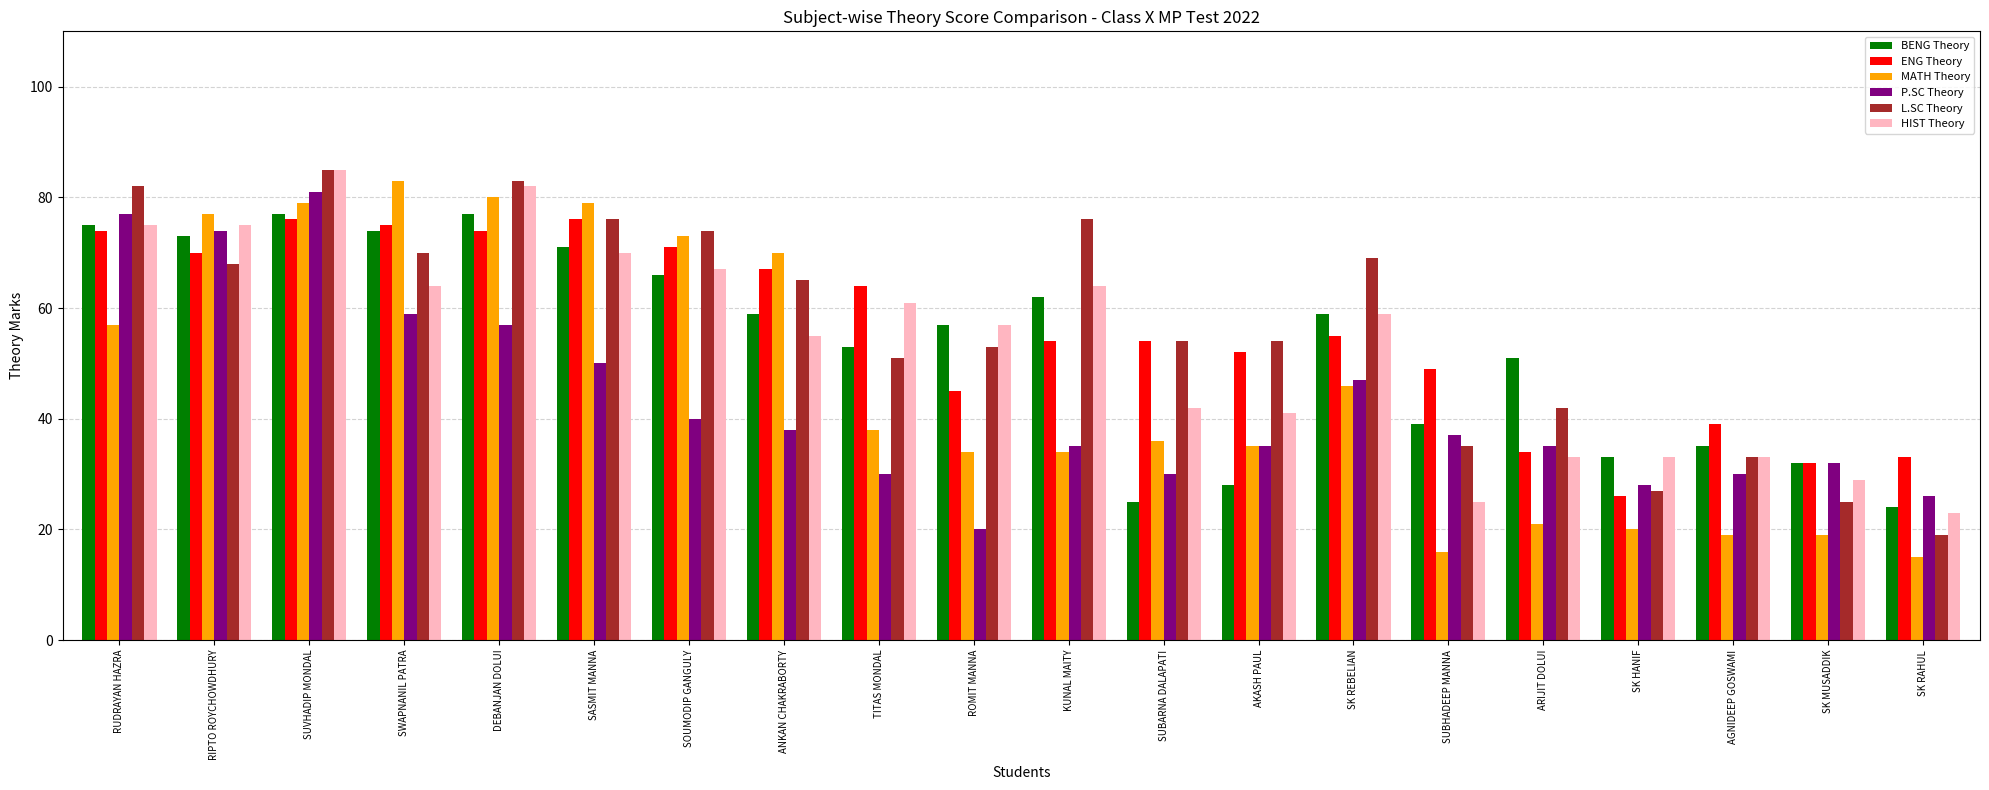

What is the minimum value for HIST Theory?

23